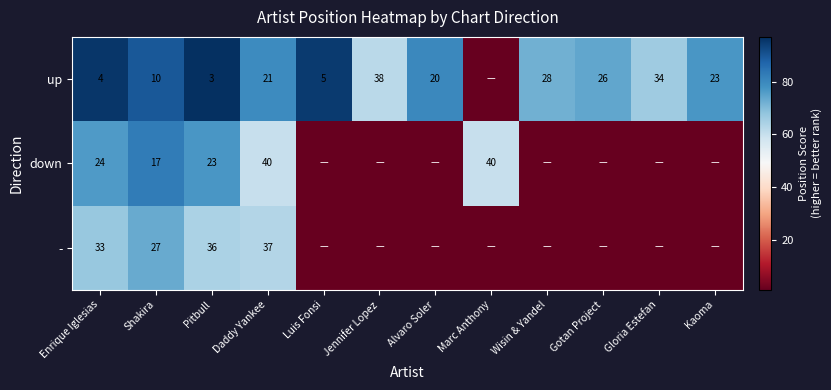

Which has a higher value, Marc Anthony or Jennifer Lopez?

Jennifer Lopez